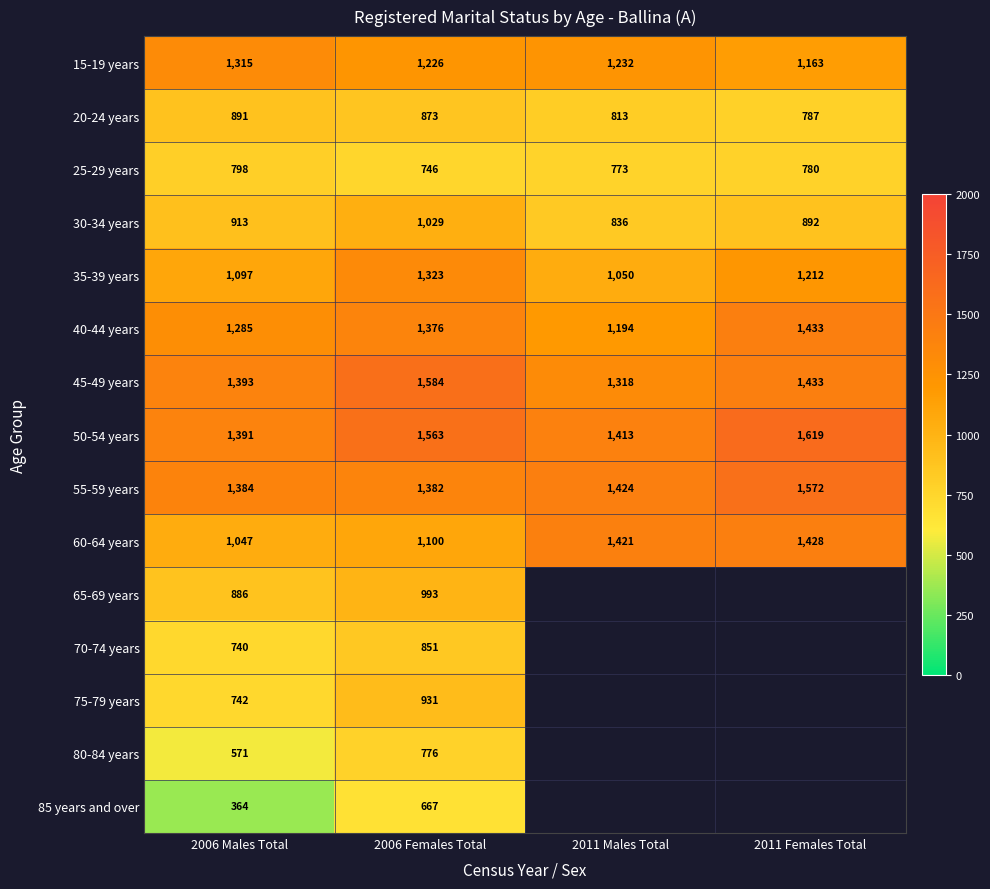

At which category is the sum across all series the highest?

2006 Females Total